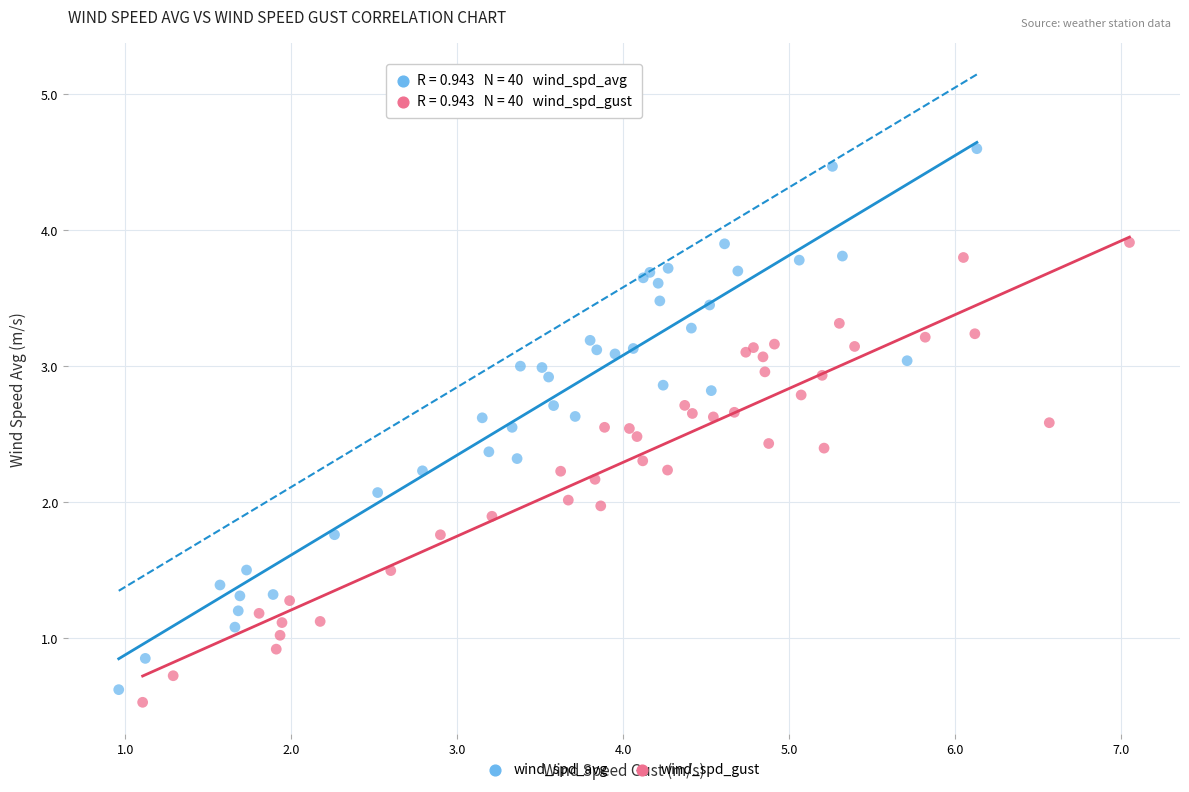

Which series reaches the maximum Y coordinate?

wind_spd_avg